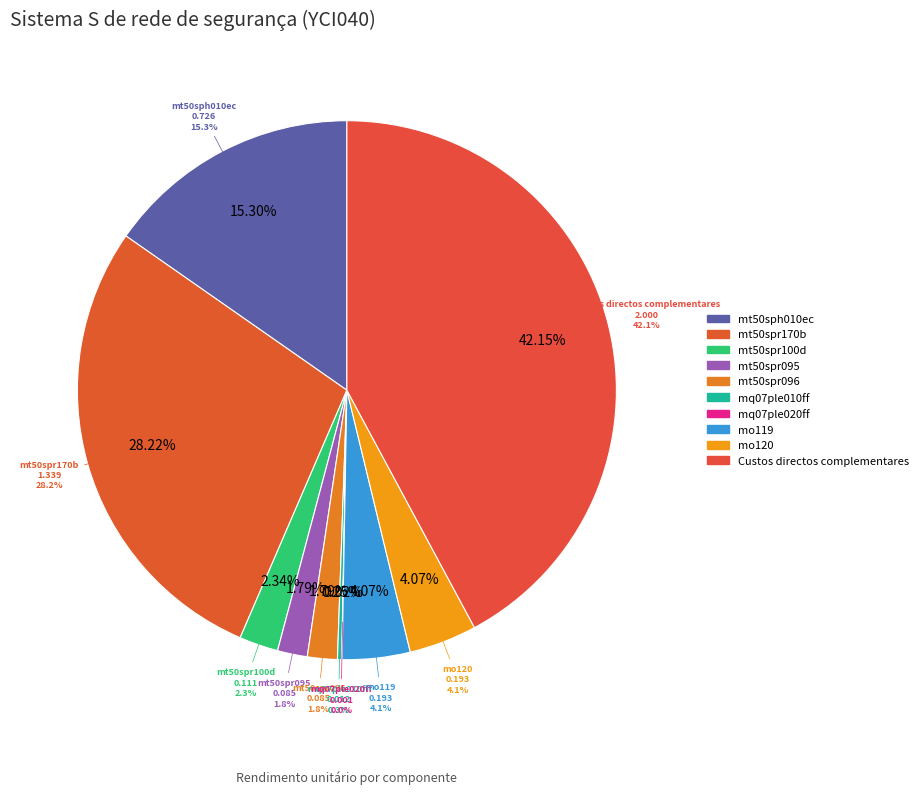

Is there any slice that represents more than half of the pie?

No